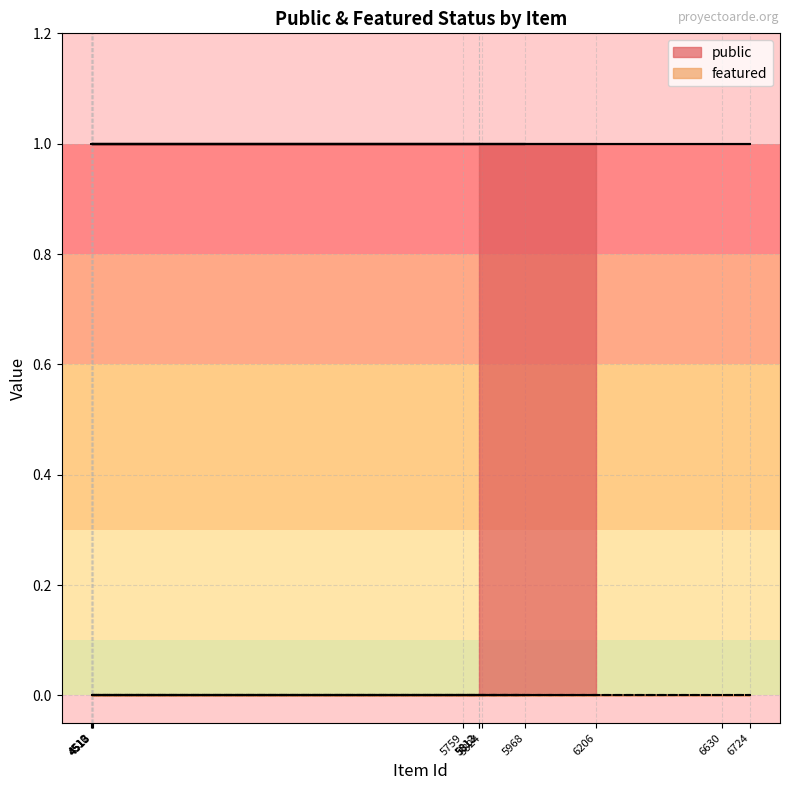

At 5968, list the series in order from smallest to largest.

featured, public